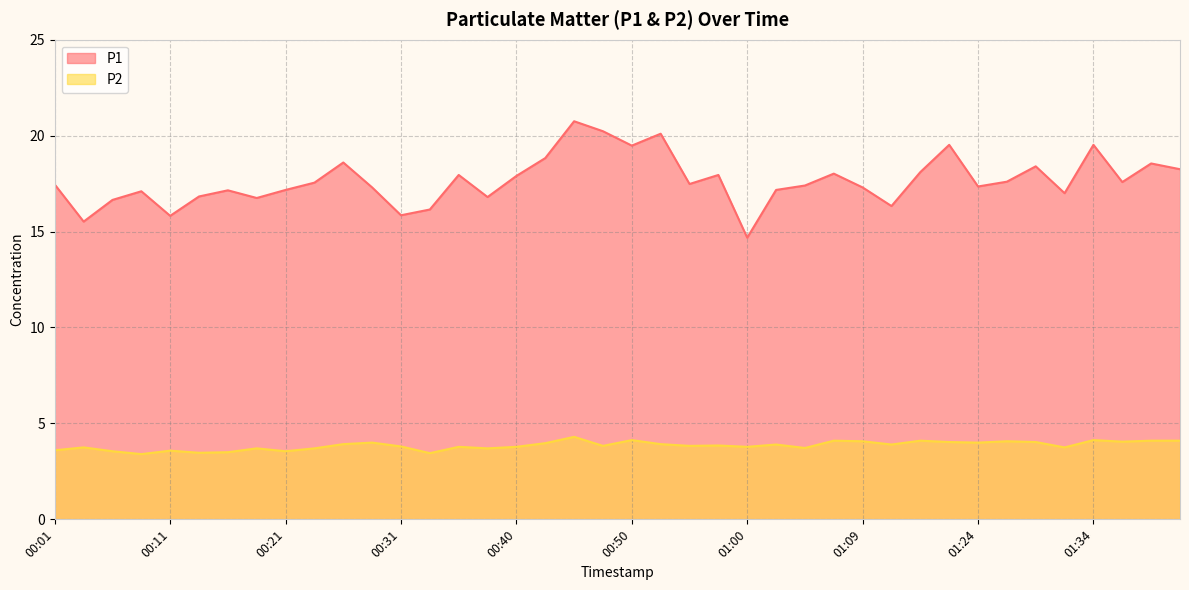

Between 00:21 and 01:39, which is larger?

01:39